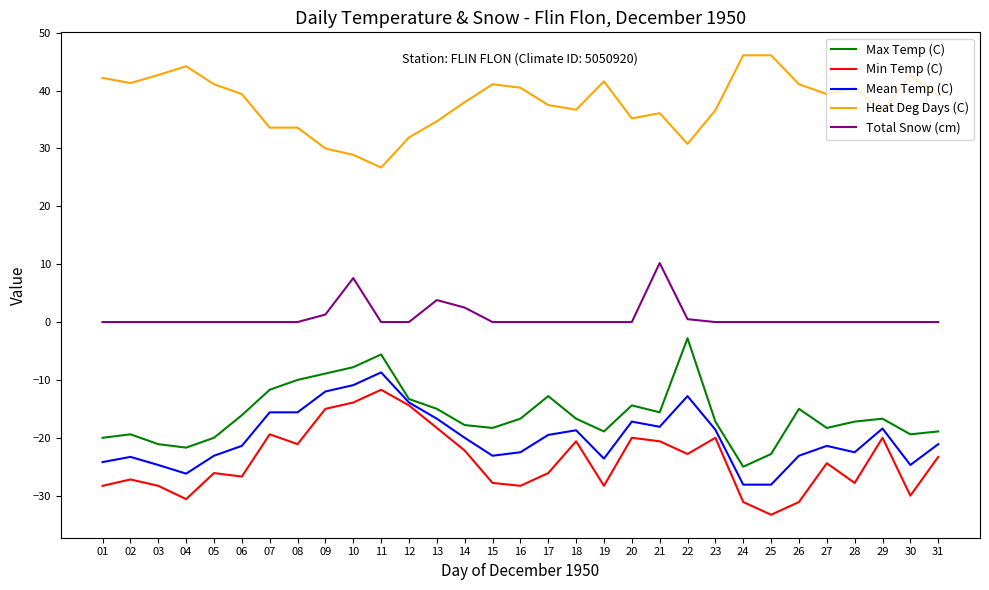

Which series changed the most between 22 and 29?

Max Temp (C)